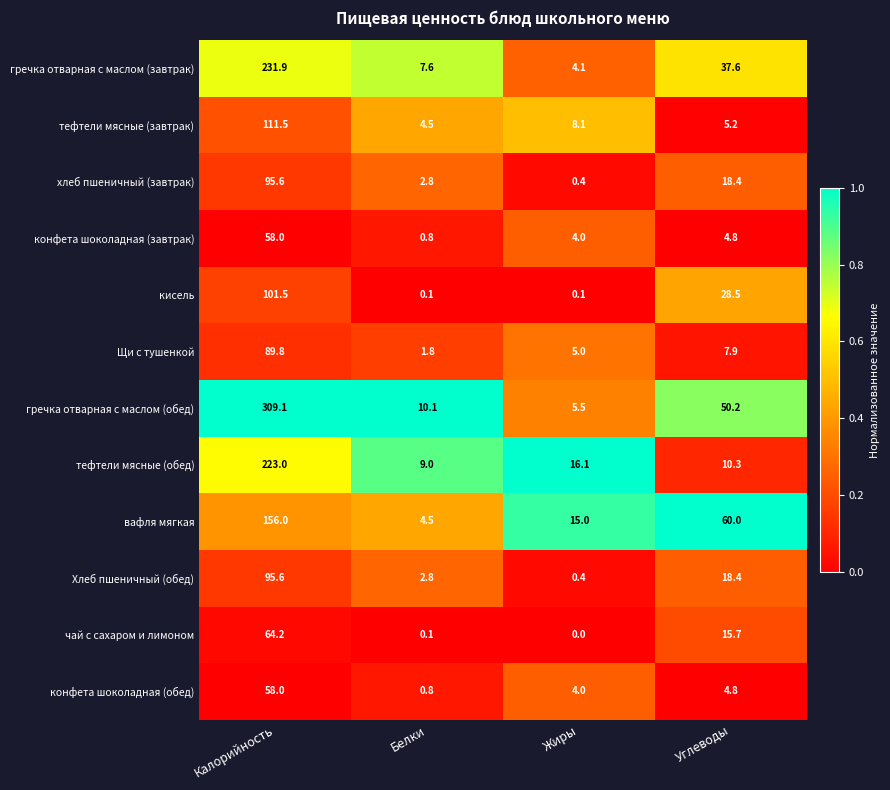

What is the difference between the second highest and minimum values in the конфета шоколадная (обед) series?

4.0